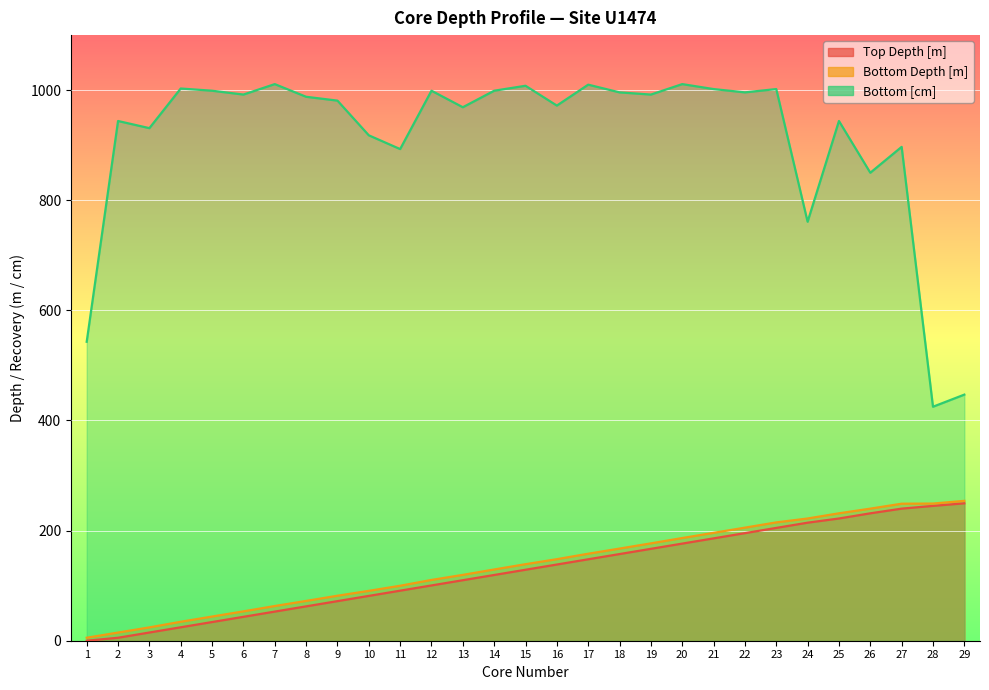

At which label is Bottom [cm] closest to 718?

24